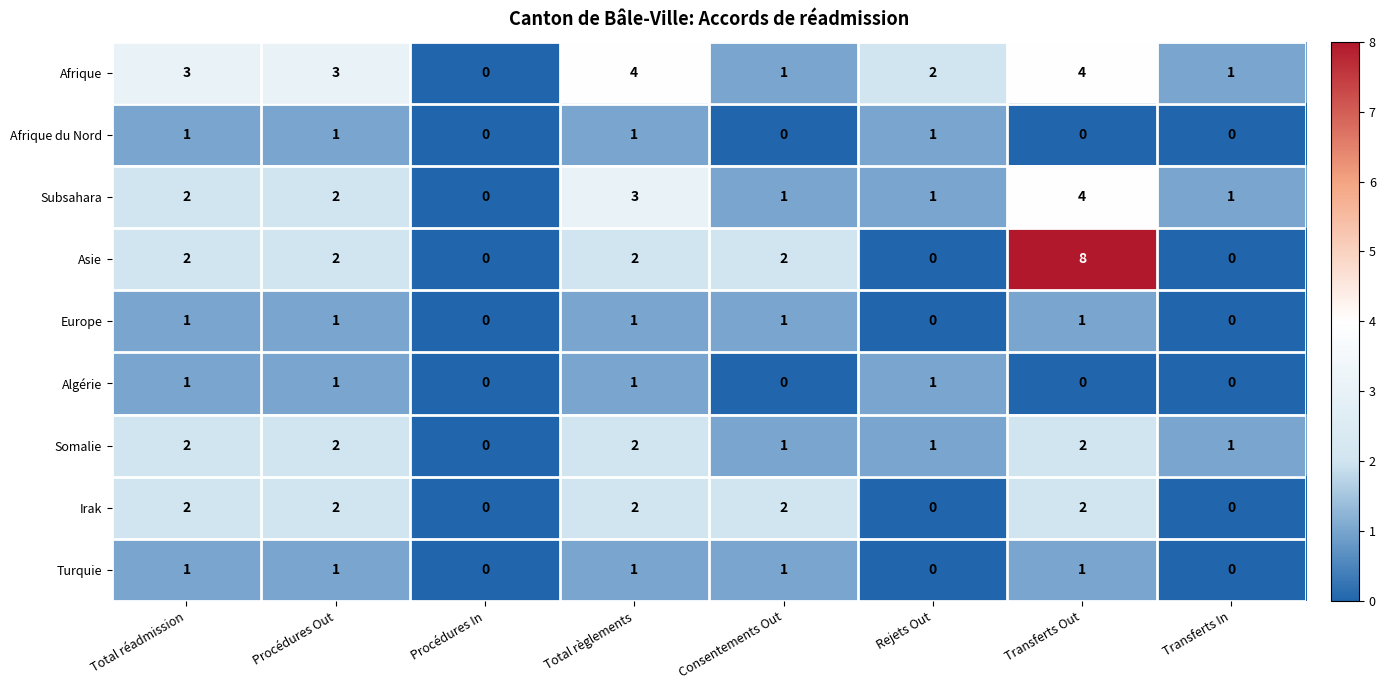

How many data points in Irak are less than 2?

3